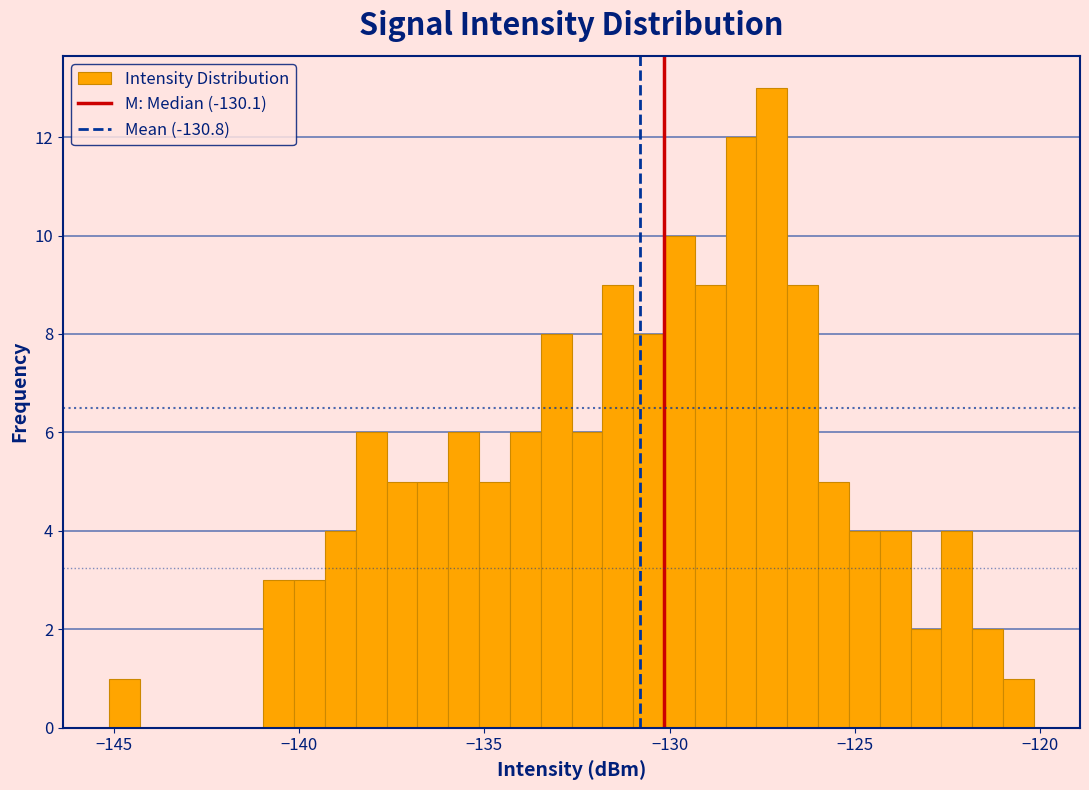

Around what value on the x-axis is the tallest bar? Give the approximate position of its centre, as read against the axis.

-127.0